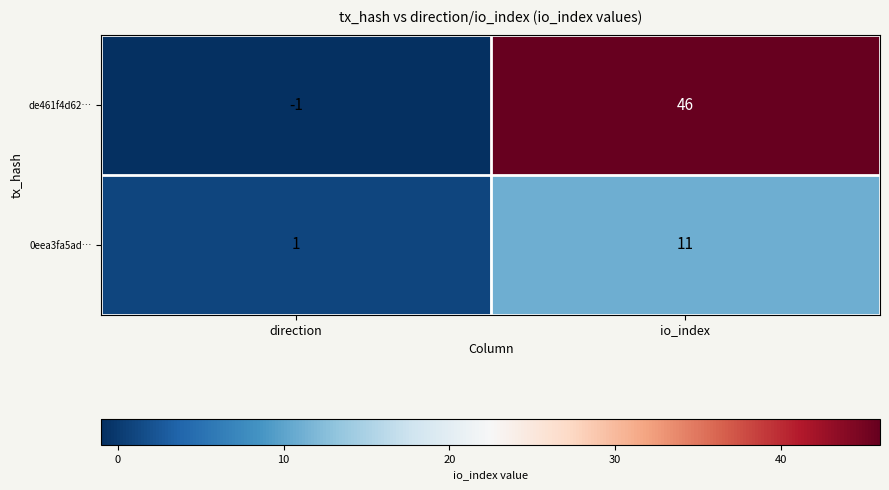

Rank the series by their average value, from lowest to highest.

0eea3fa5ad…, de461f4d62…